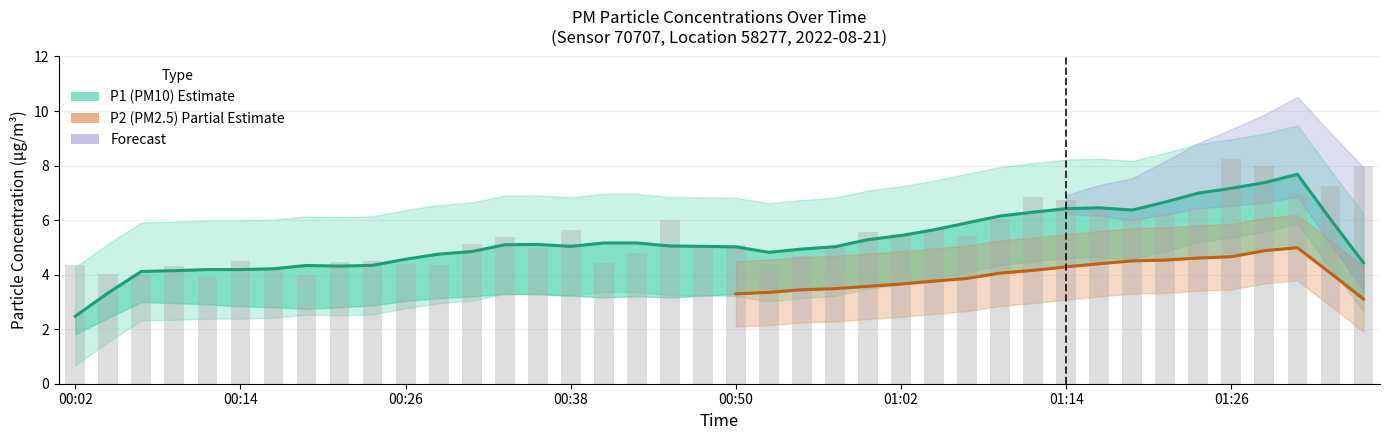

Does the chart contain any negative values?

No